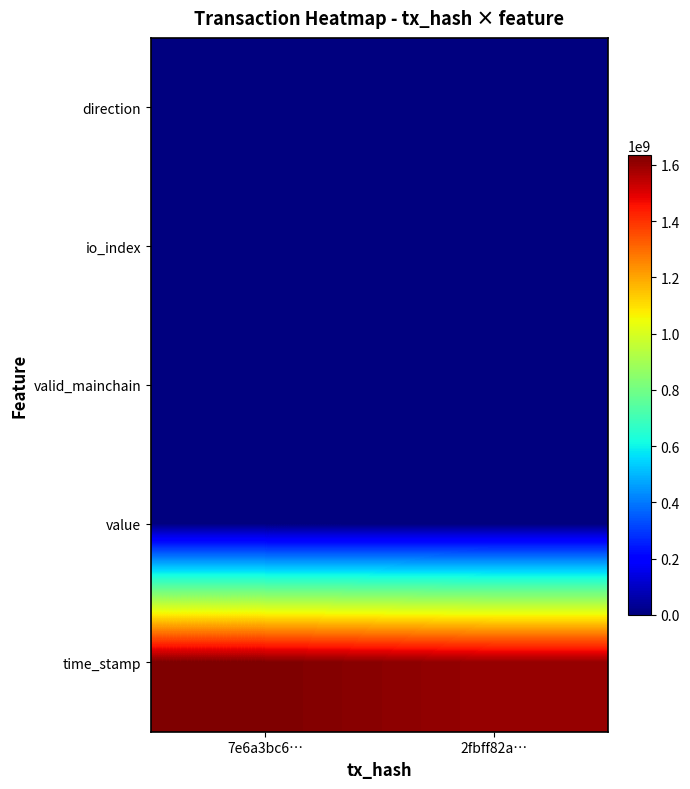

At which category does the chart reach its minimum across all series?

7e6a3bc6…